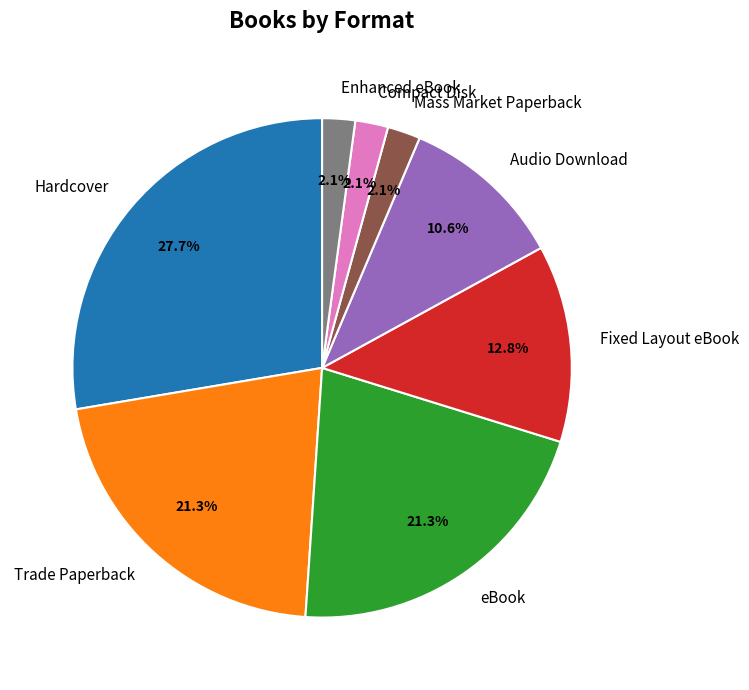

To the nearest percent, what is the difference between the eBook and Audio Download slice percentages?

11%